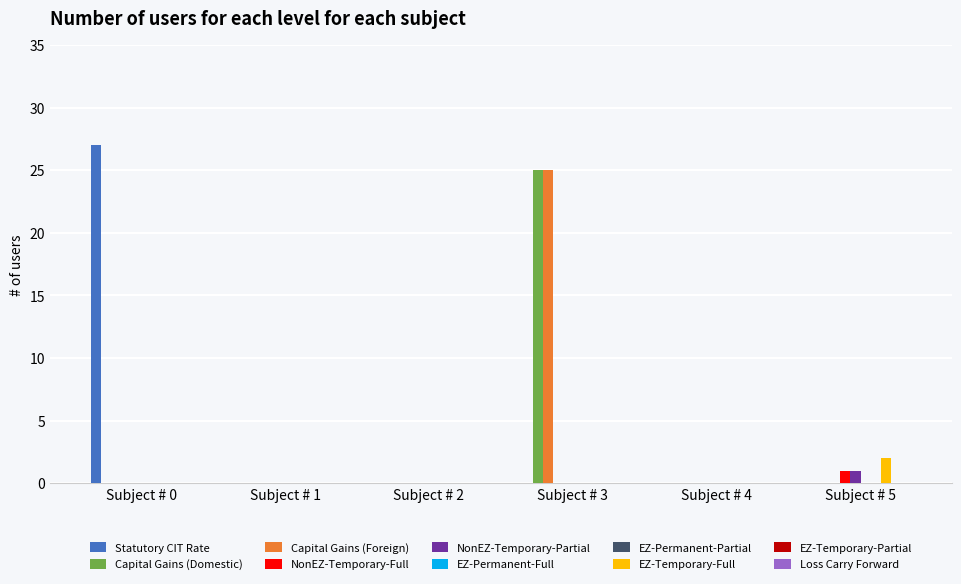

How many NonEZ-Temporary-Full values are between 0 and 1?

6